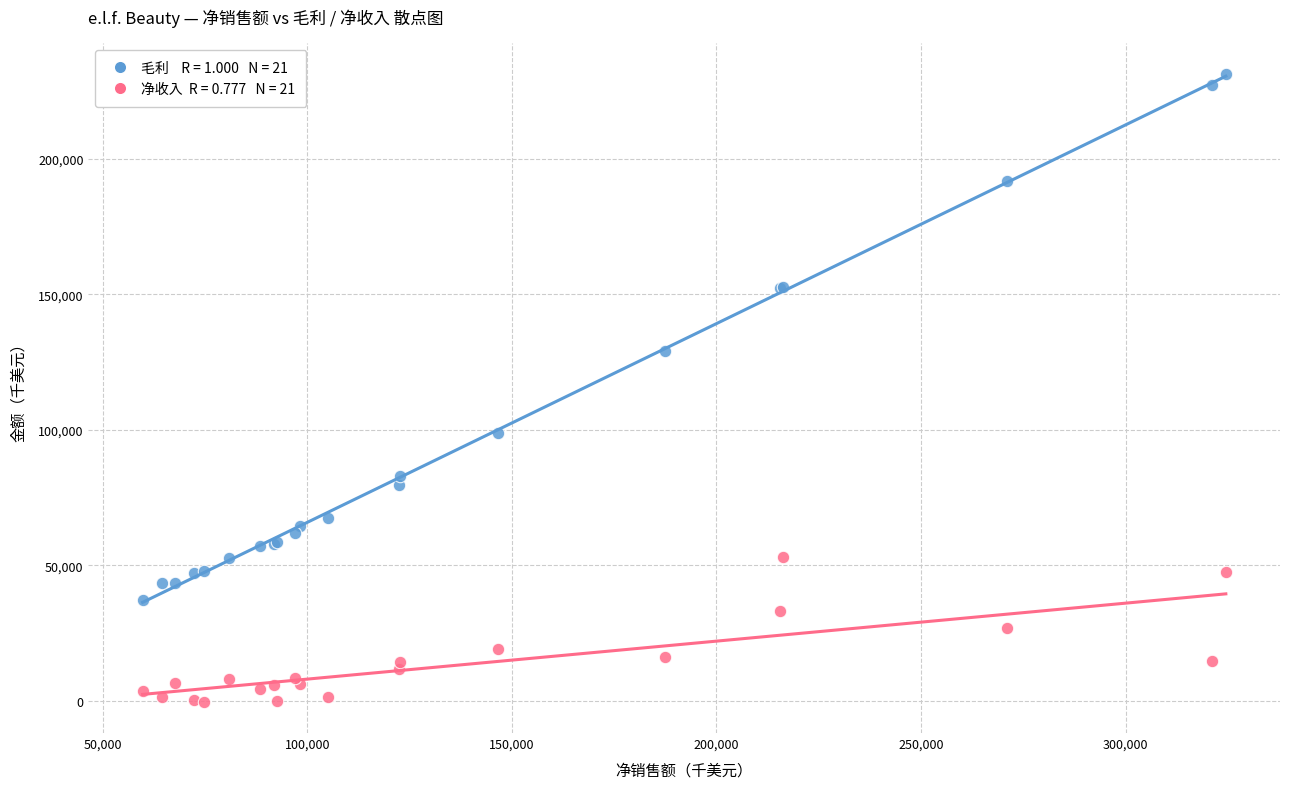

Across all series, what Y value is closest to 115471?

129126